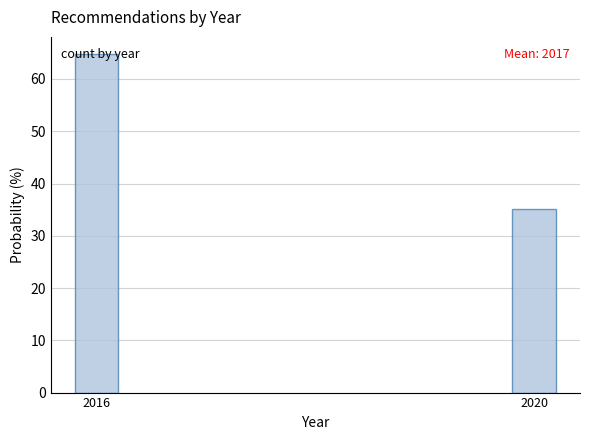

The chart shows a value of 102.9 at 2016. True or false?

False